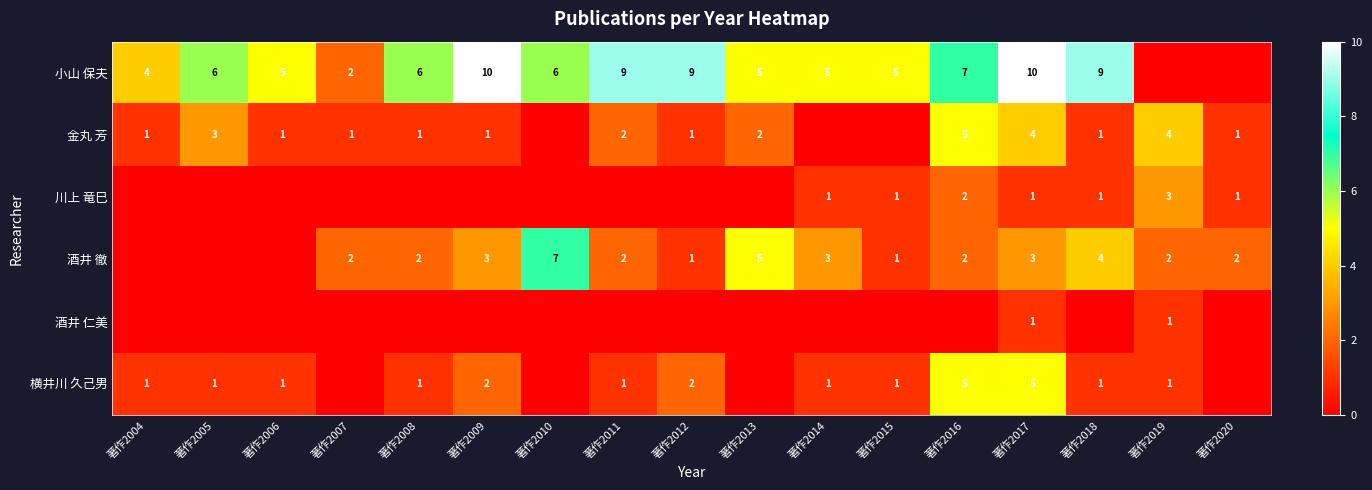

What is the maximum value shown in the chart?

10